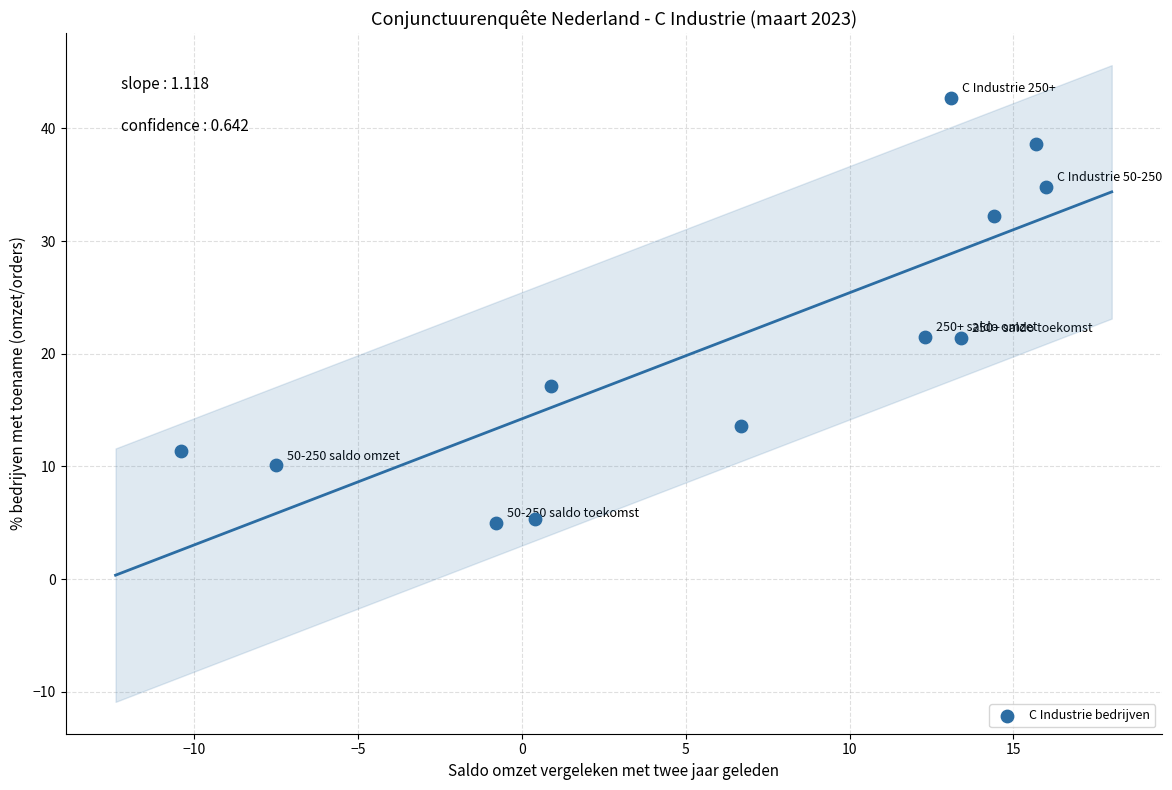

What is the range of X values (max minus min)?

26.4